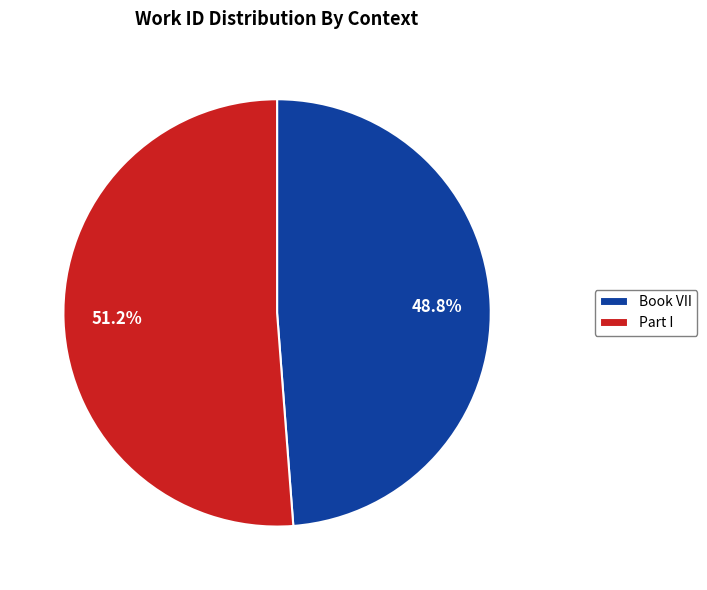

Rank the categories by value from highest to lowest.

Part I, Book VII